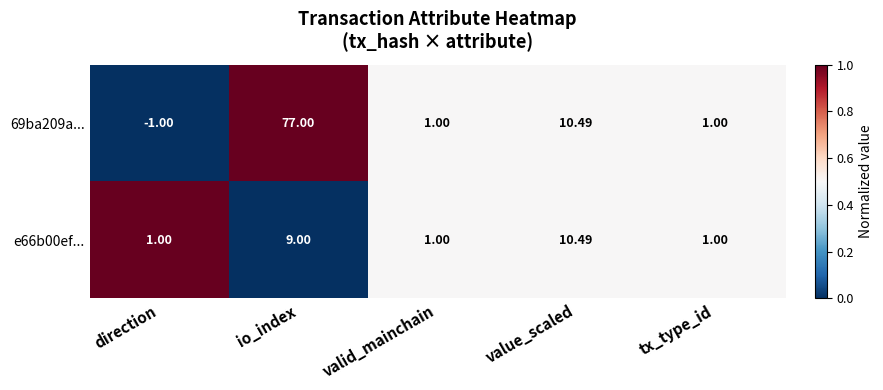

At which label does 69ba209a... first exceed 1?

io_index